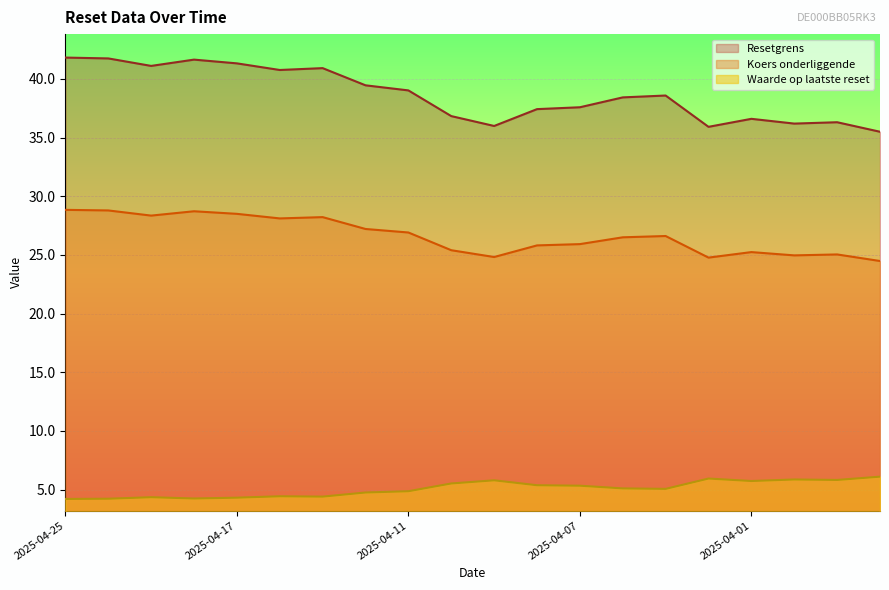

How many series are shown in this chart?

3